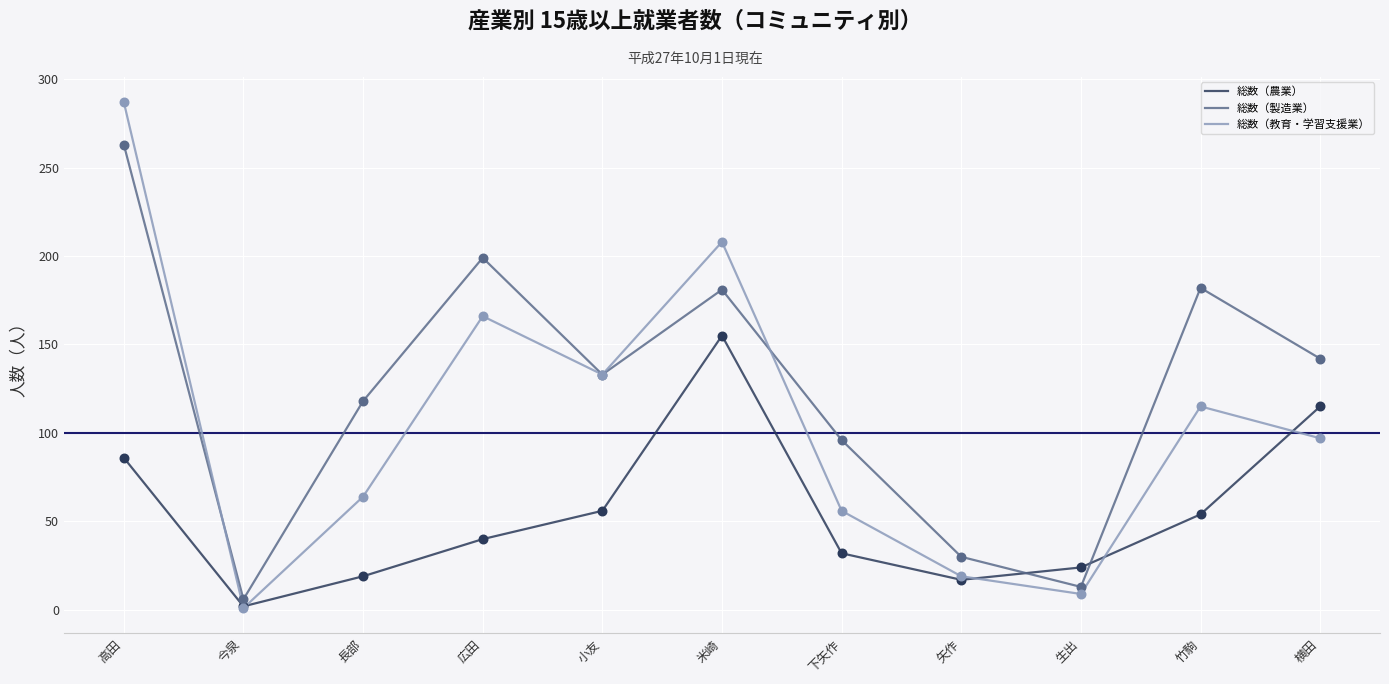

Is the value of 総数（農業） at 小友 greater than the value of 総数（製造業） at 高田?

No